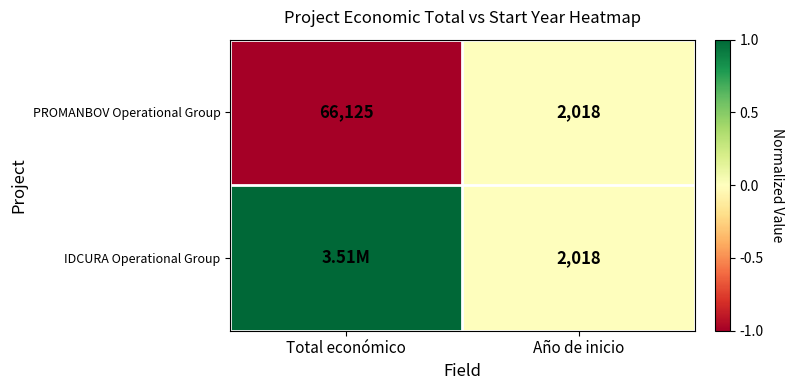

List the labels in order of PROMANBOV Operational Group value, smallest first.

Año de inicio, Total económico